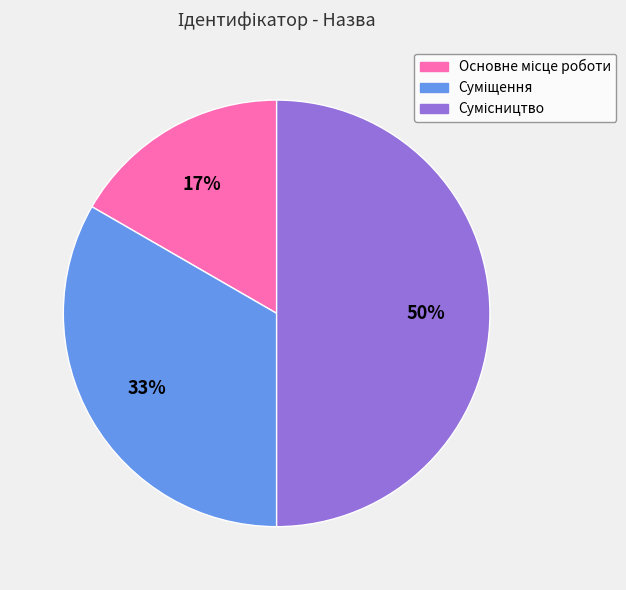

To the nearest percent, what is the difference between the largest and smallest slice percentages?

33%